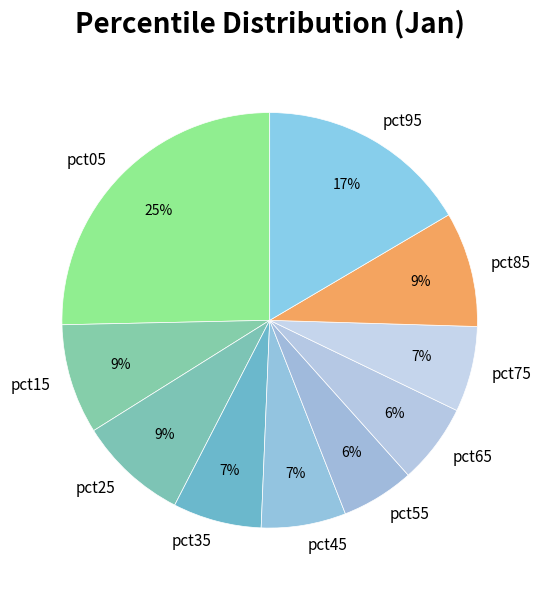

Which category has the biggest portion of the pie?

pct05